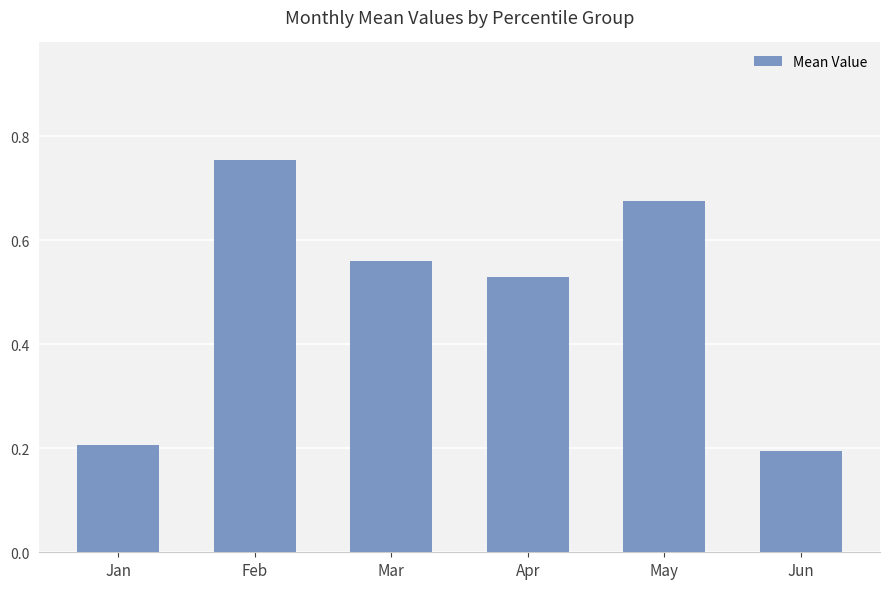

What is the difference between the values at Jun and Mar?

0.4